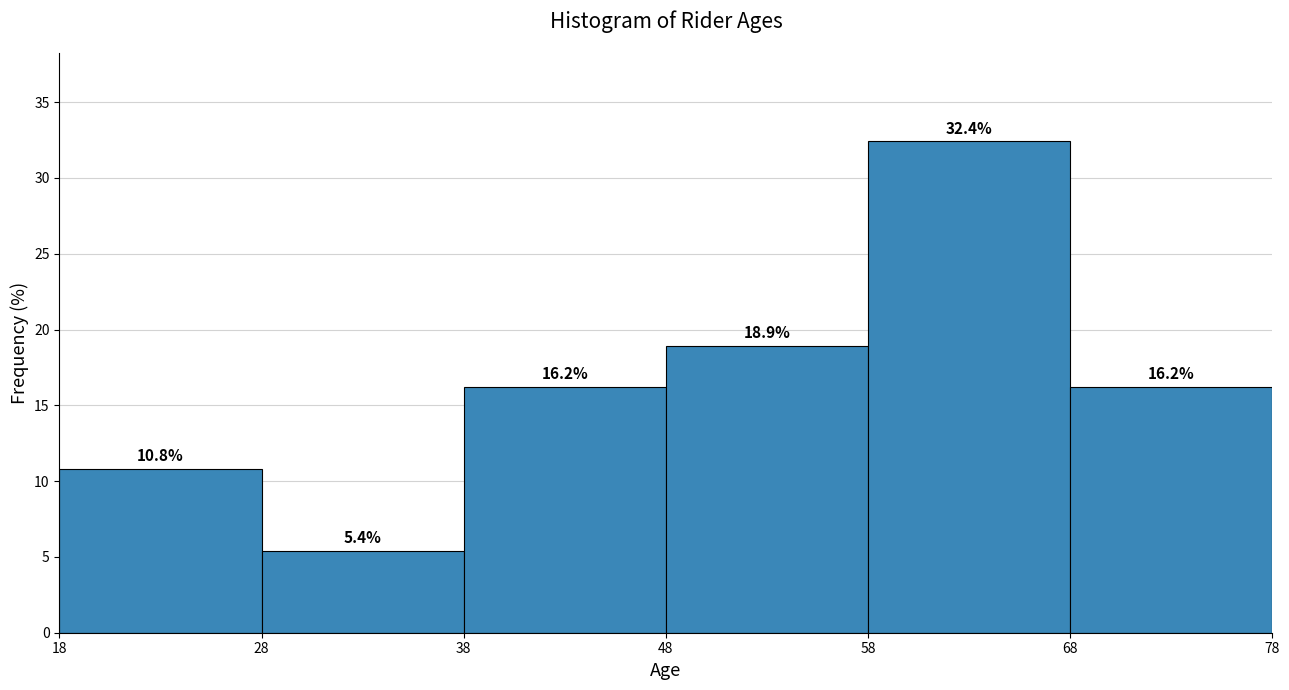

Reading left to right, transcribe this chart: for each bar, give the range it covers on the x-axis and its height.

18 to 28: 10.8
28 to 38: 5.4
38 to 48: 16.2
48 to 58: 18.9
58 to 68: 32.4
68 to 78: 16.2